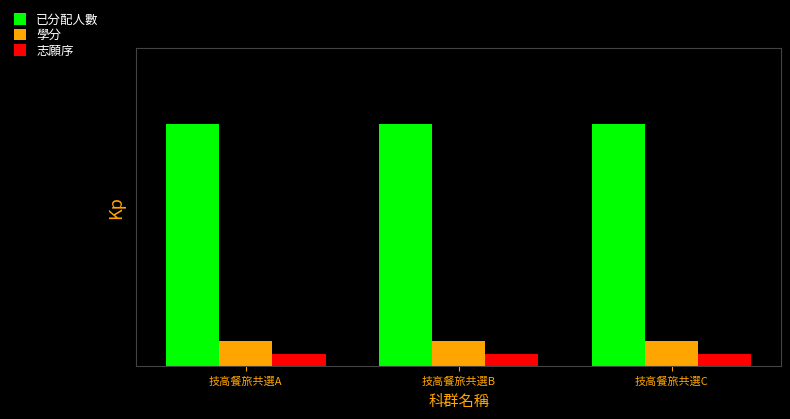

The value of 志願序 at 技高餐旅共選B is 1. True or false?

False